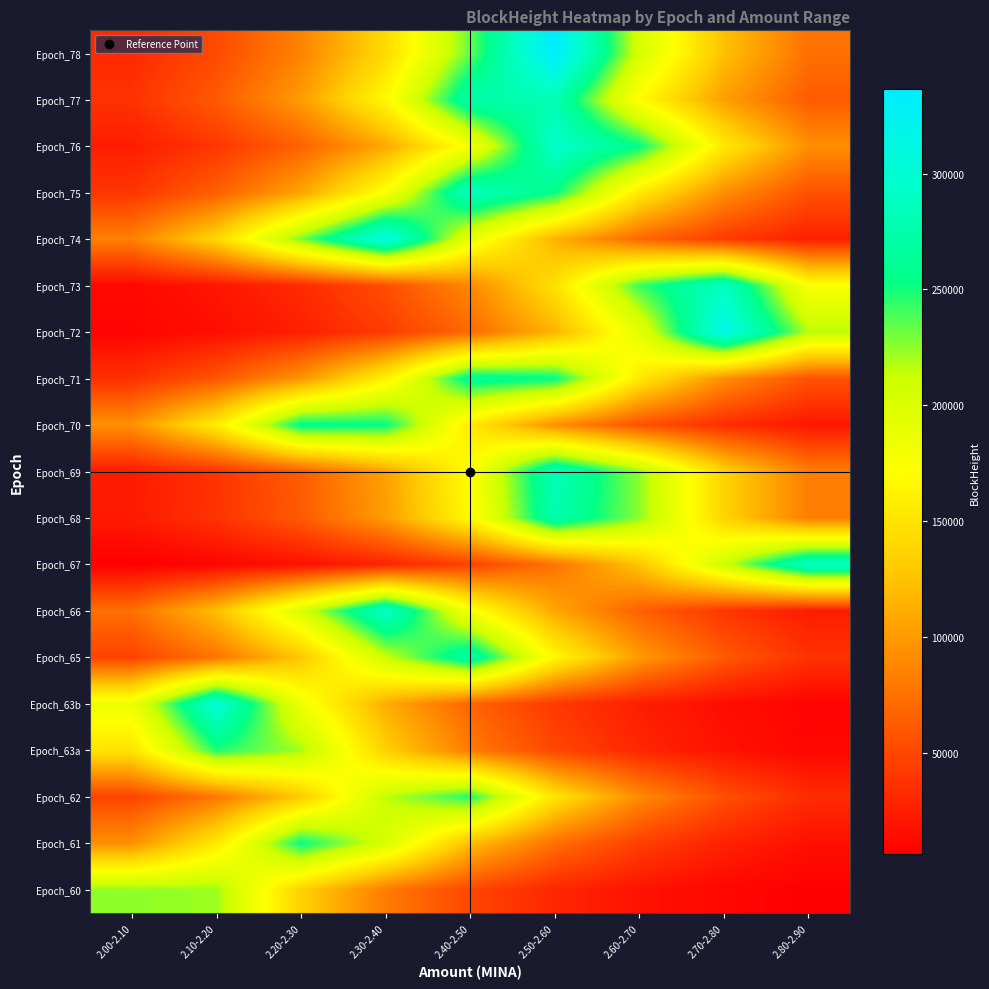

Count the number of categories in the chart.

9